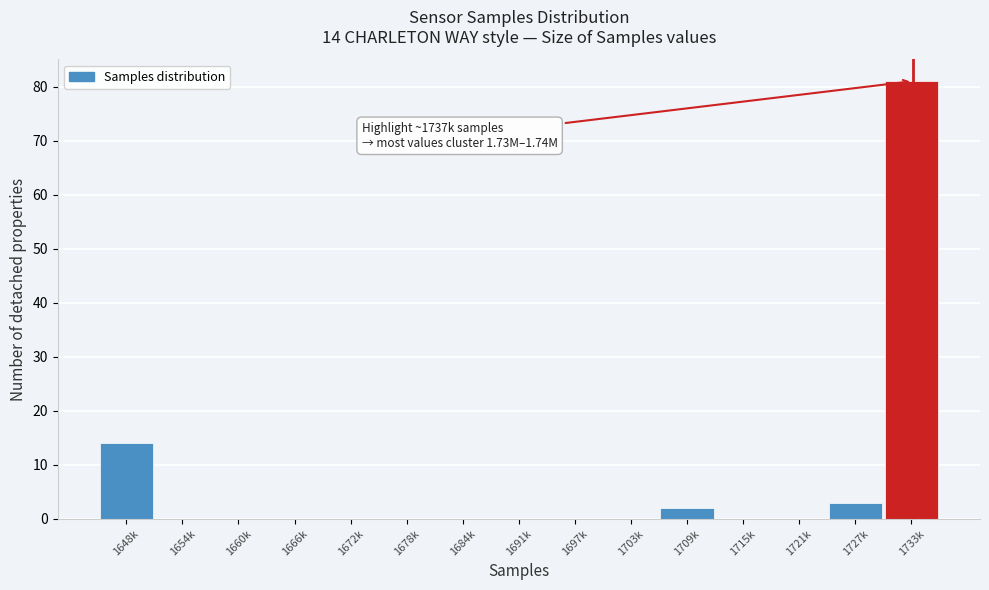

Reading left to right, transcribe all the data shown in this chart.

1648k=14	1654k=0	1660k=0	1666k=0	1672k=0	1678k=0	1684k=0	1691k=0	1697k=0	1703k=0	1709k=2	1715k=0	1721k=0	1727k=3	1733k=81